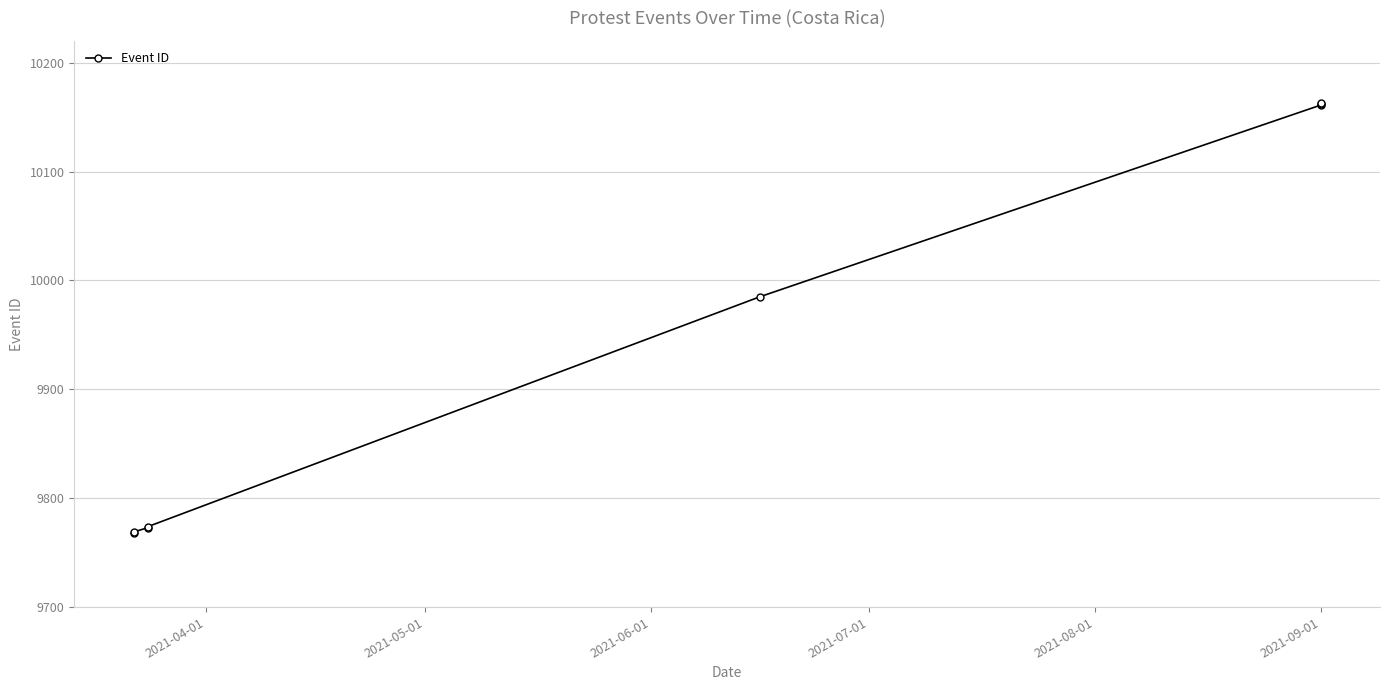

Reading left to right, extract all data points from this chart.

9768	9769	9773	9774	9985	10161	10162	10163